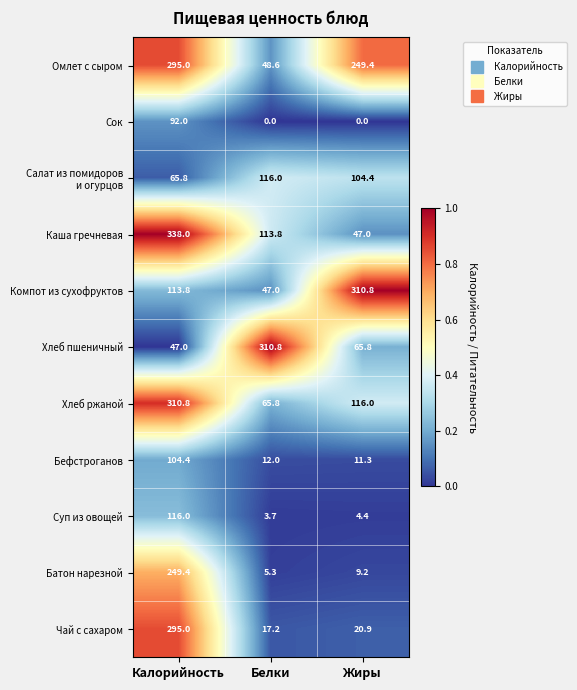

What is the difference between the highest and lowest values at Белки?

310.8